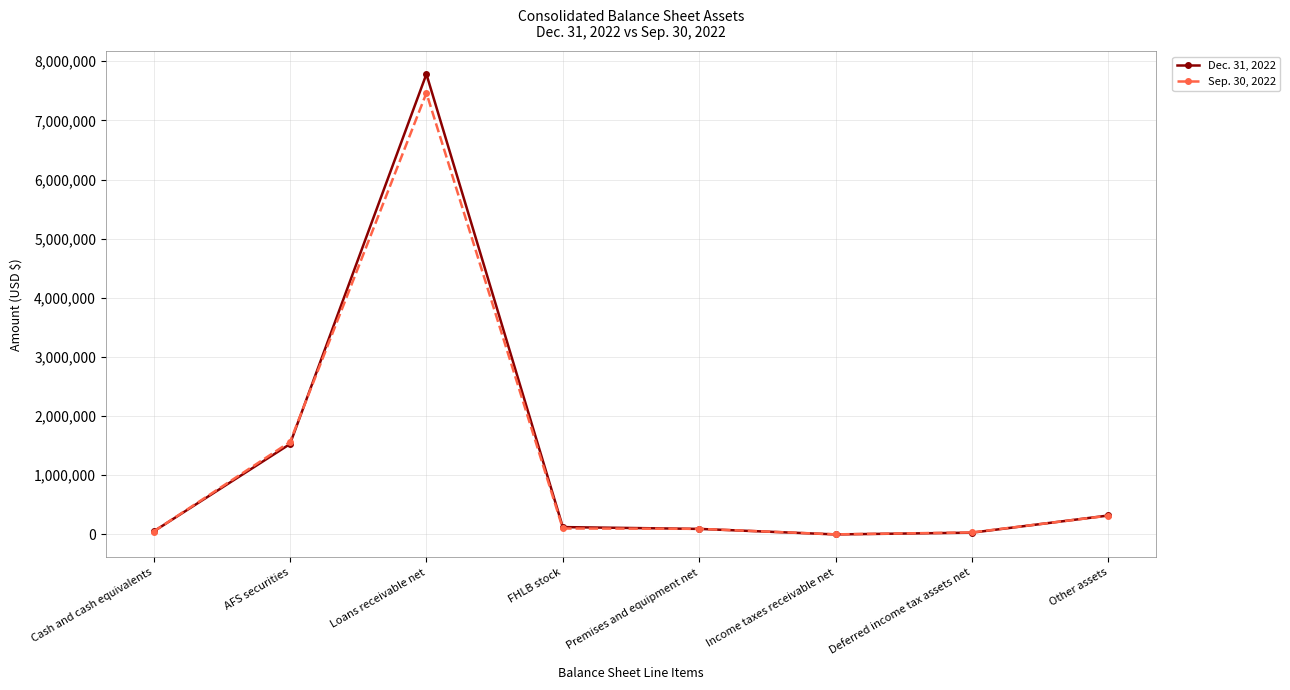

What position from the right is FHLB stock?

5